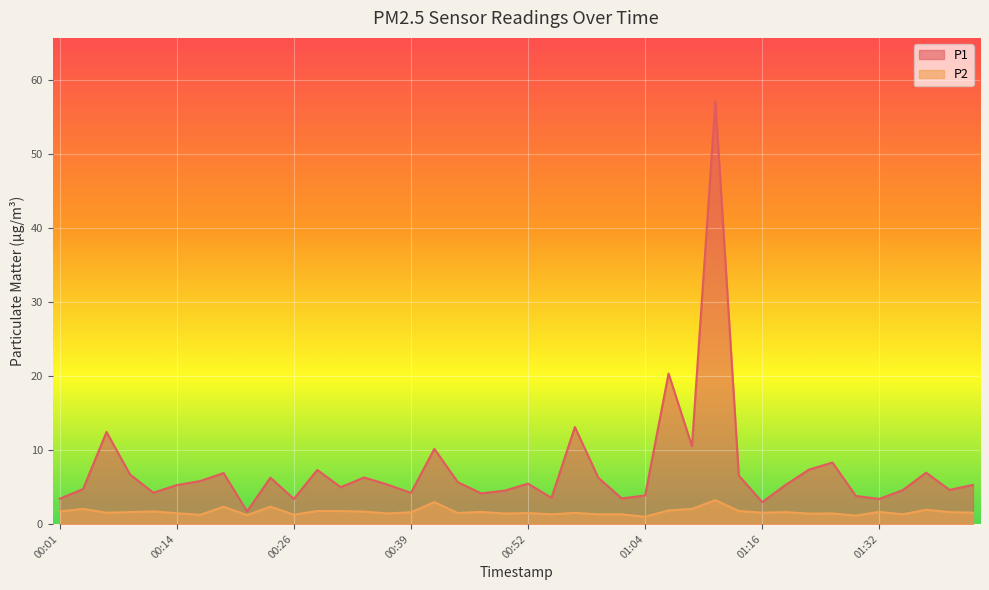

True or false: P1 and P2 cross at least once.

False